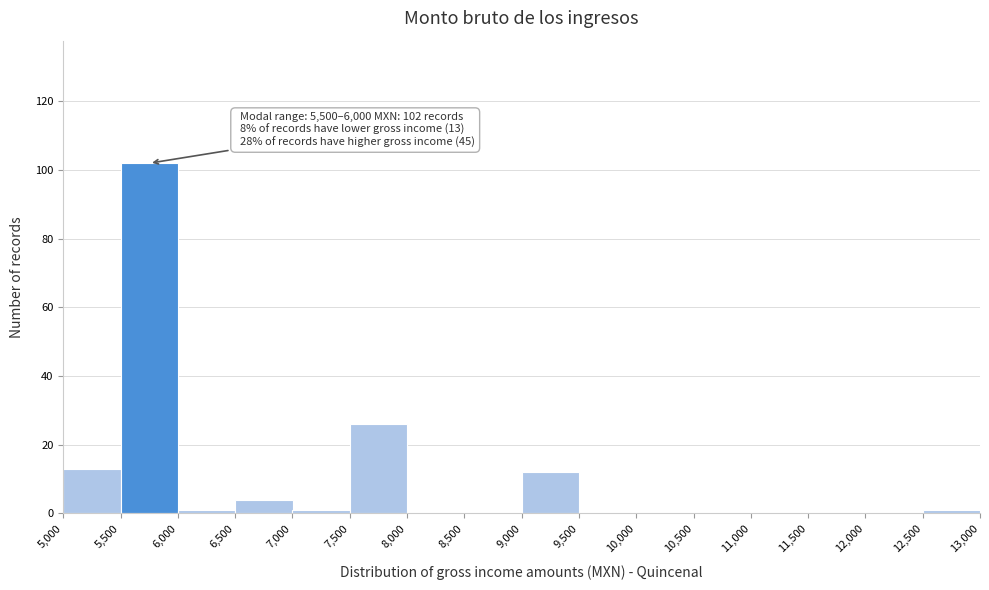

Over which range of the x-axis is the bar tallest?

5,500 to 6,000